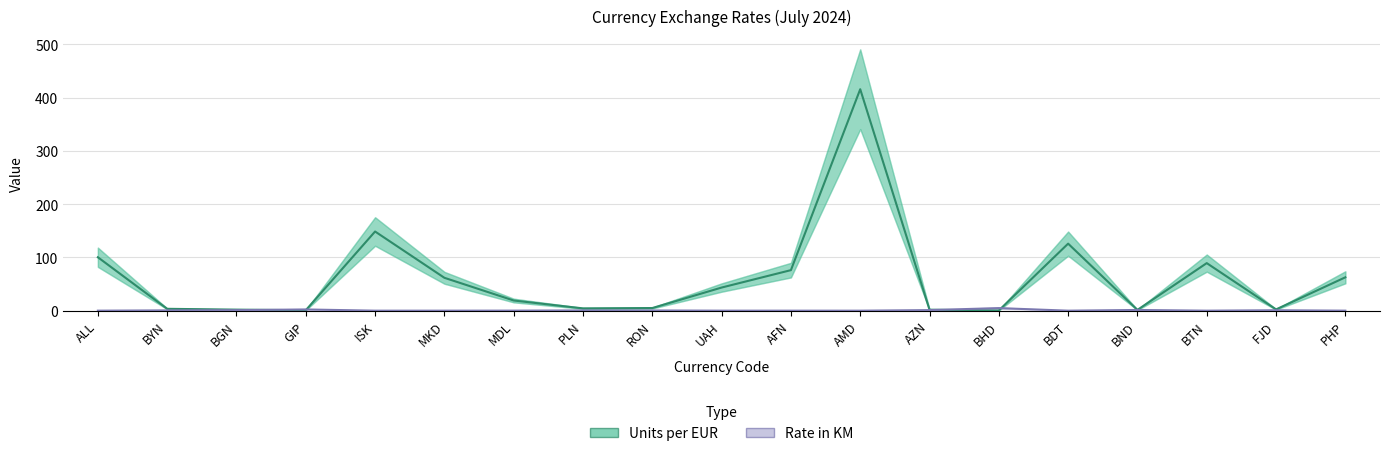

What is the difference between the highest and lowest values at BYN?

2.9